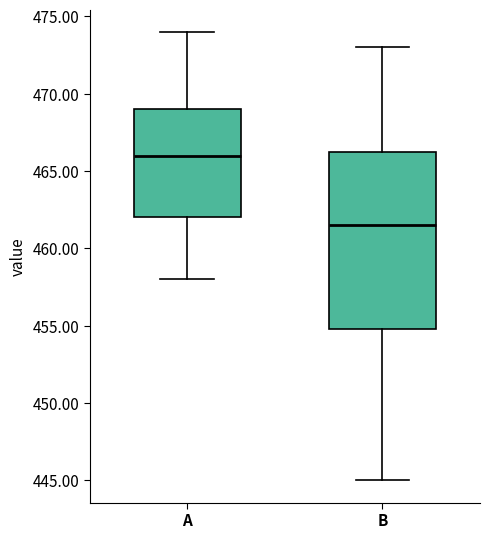

Where does the lower whisker of the box for A end on the y-axis? The values are not printed on the chart, so give them approximately, as read against the axis.

458.0